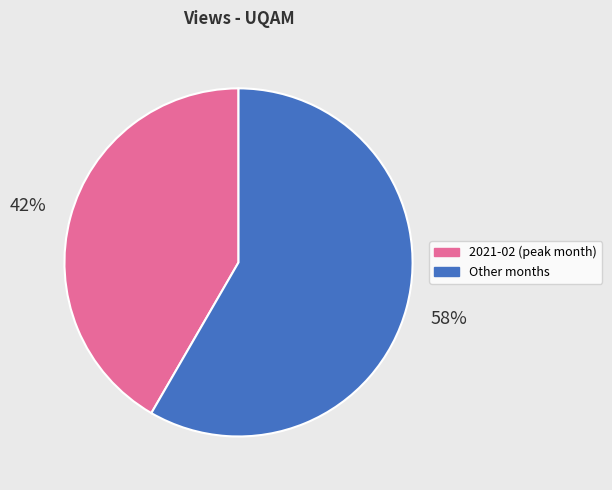

Between 2021-02 (peak month) and Other months, which is larger?

Other months